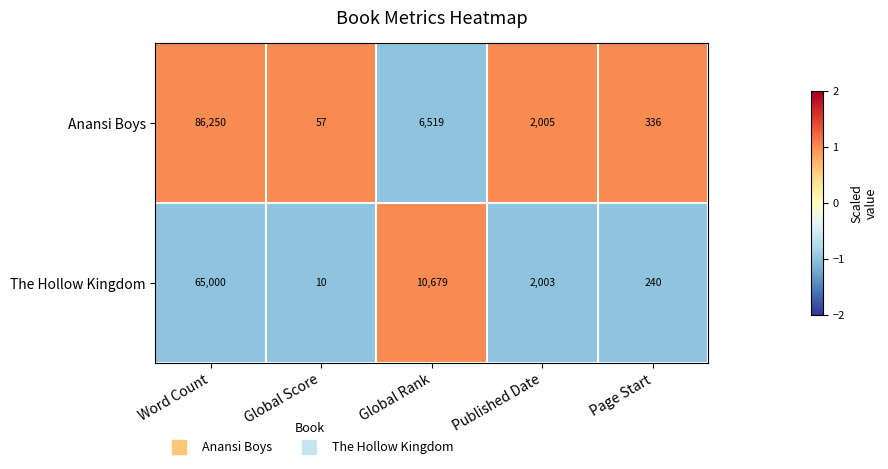

The The Hollow Kingdom series shows 2003 at Published Date. True or false?

True